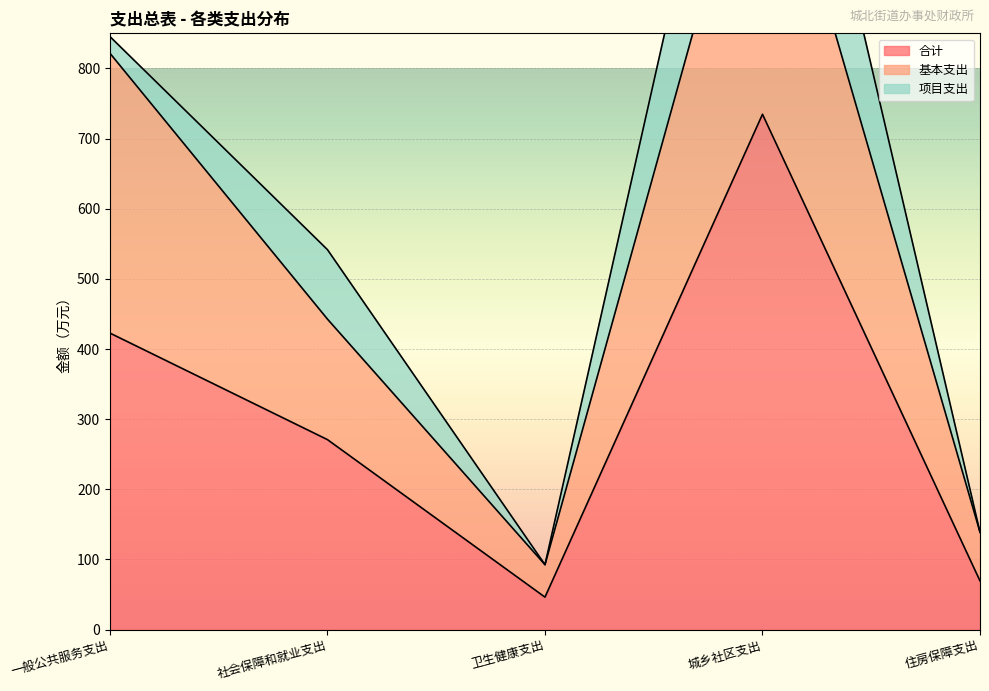

Which has a higher value, 城乡社区支出 or 卫生健康支出?

城乡社区支出